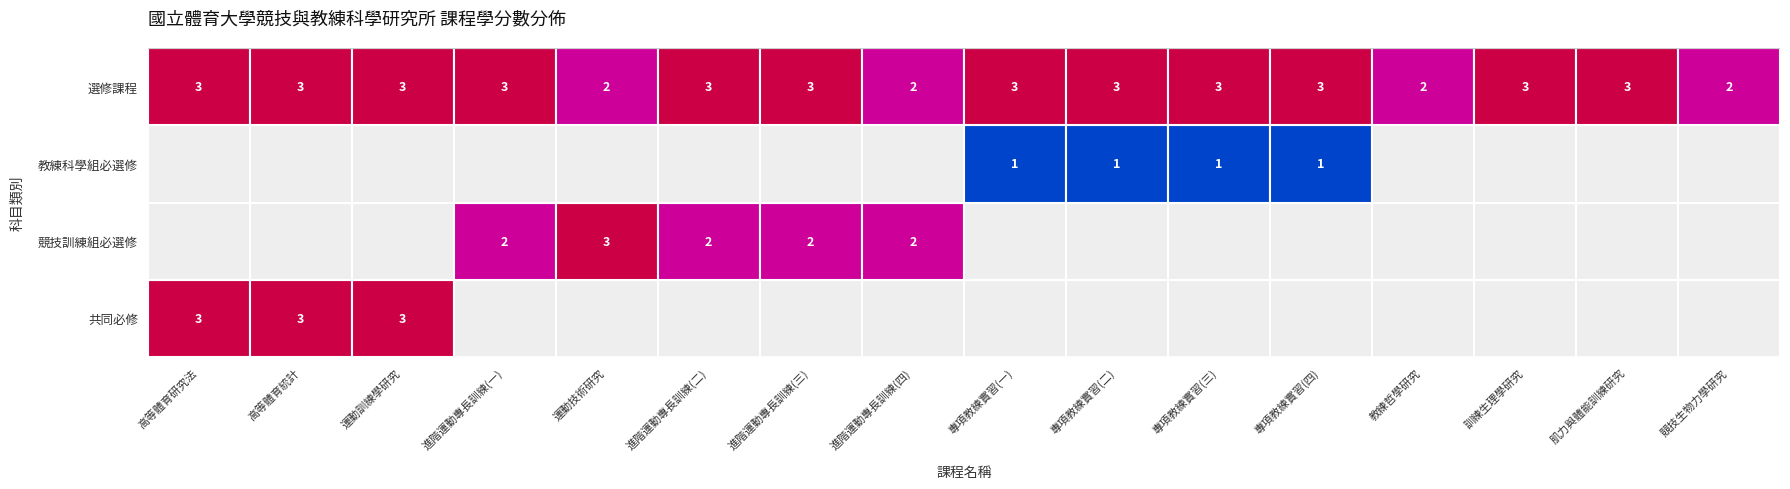

The 競技訓練組必選修 series shows 3 at 進階運動專長訓練(二). True or false?

False